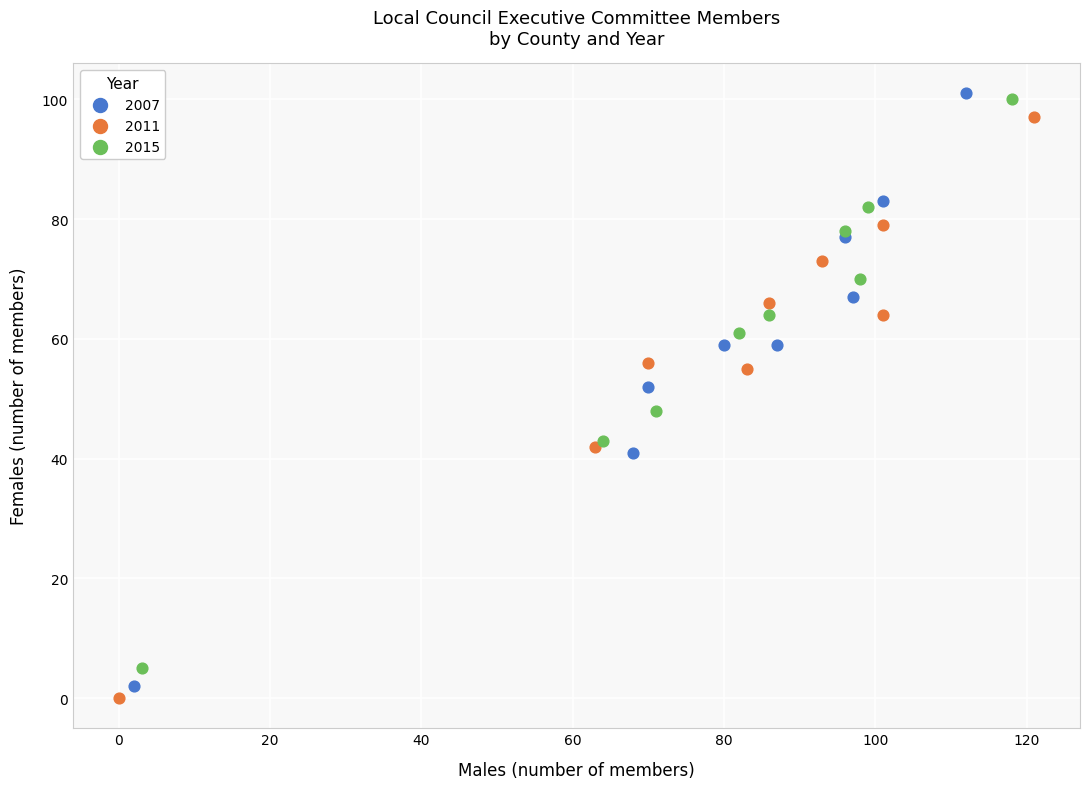

Which series has the largest Y range (max minus min)?

2007